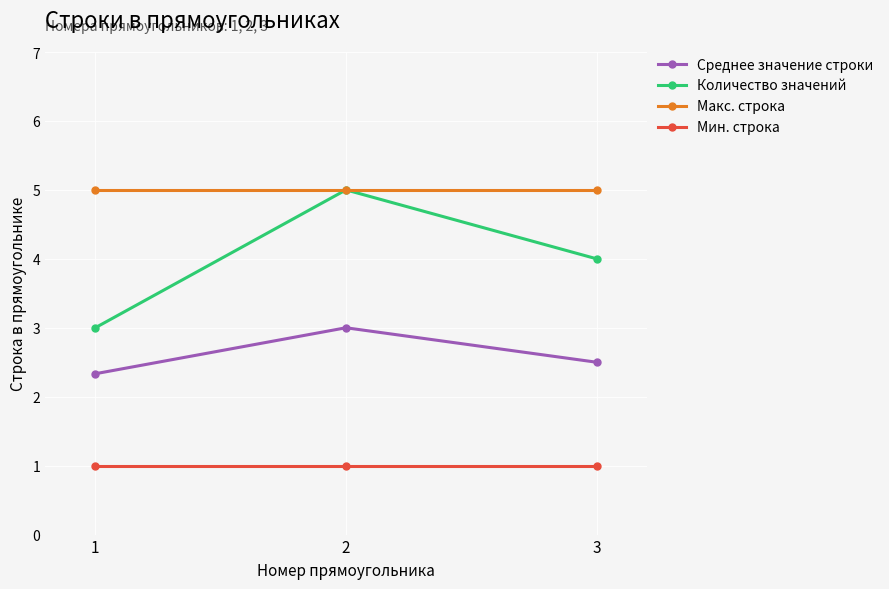

What is the sum of all Среднее значение строки values?

7.8